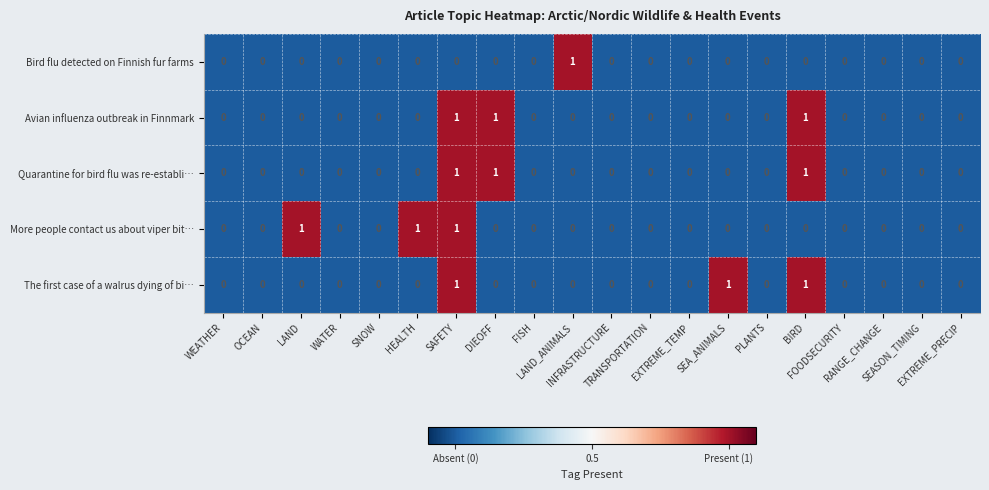

How many Avian influenza outbreak in Finnmark values are between 0 and 1?

20